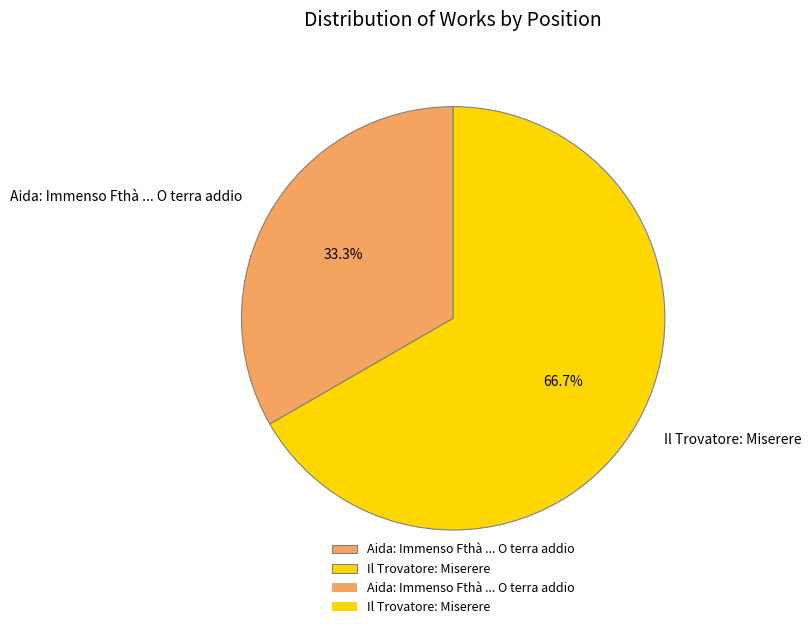

To the nearest percent, what is the difference between the Il Trovatore: Miserere and Aida: Immenso Fthà ... O terra addio slice percentages?

33%